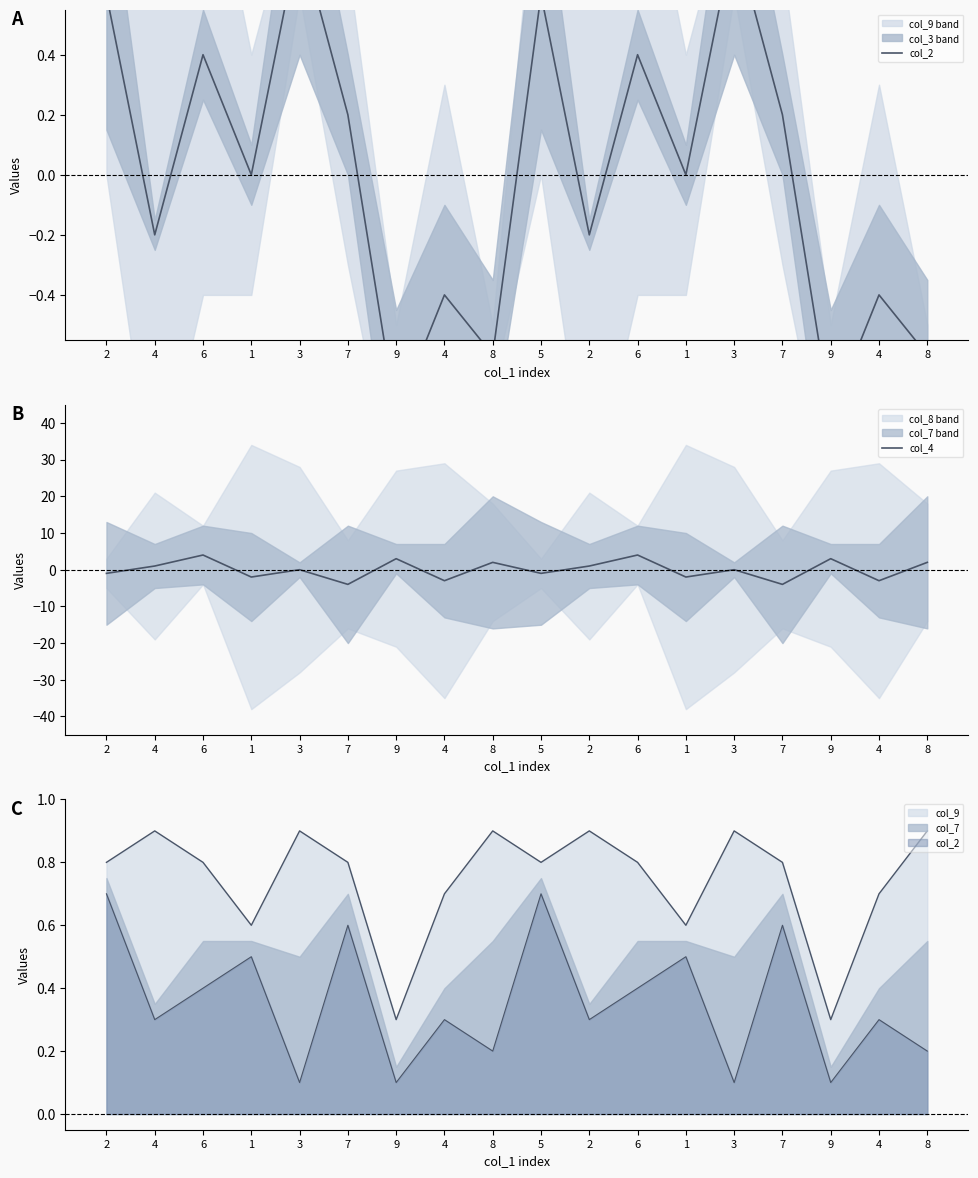

What is the difference between the maximum and minimum values in the col_4 series?

8.0